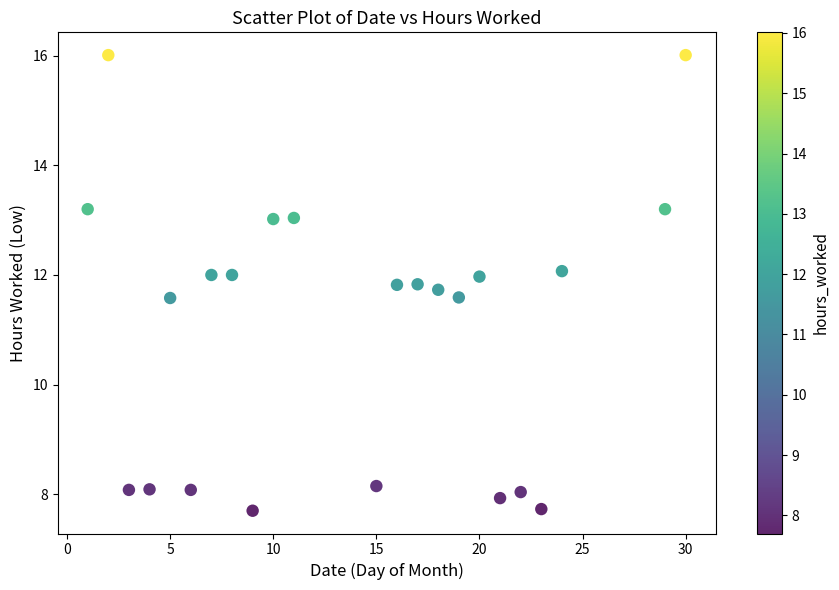

What is the range of Y values (max minus min)?

8.3